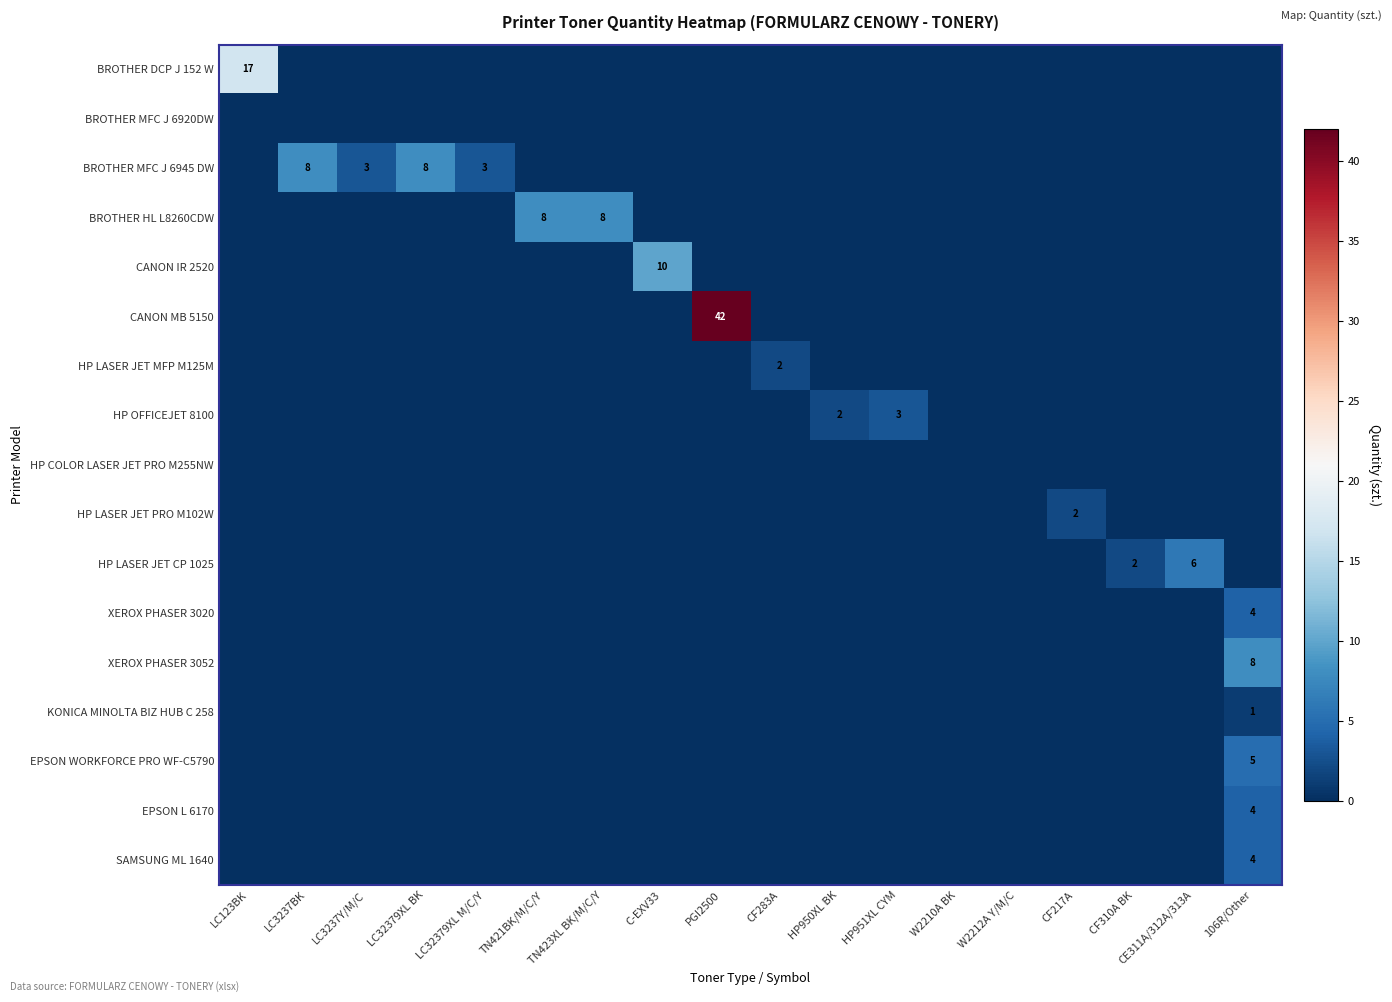

List the series in order of their peak value, highest first.

CANON MB 5150, BROTHER DCP J 152 W, CANON IR 2520, BROTHER MFC J 6945 DW, BROTHER HL L8260CDW, XEROX PHASER 3052, HP LASER JET CP 1025, EPSON WORKFORCE PRO WF-C5790, XEROX PHASER 3020, EPSON L 6170, SAMSUNG ML 1640, HP OFFICEJET 8100, HP LASER JET MFP M125M, HP LASER JET PRO M102W, KONICA MINOLTA BIZ HUB C 258, BROTHER MFC J 6920DW, HP COLOR LASER JET PRO M255NW